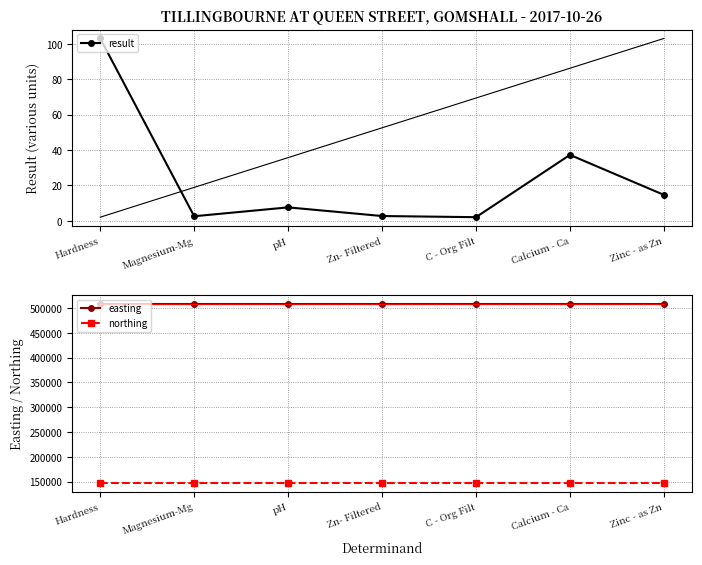

True or false: northing has more than 1 interior local peaks.

False